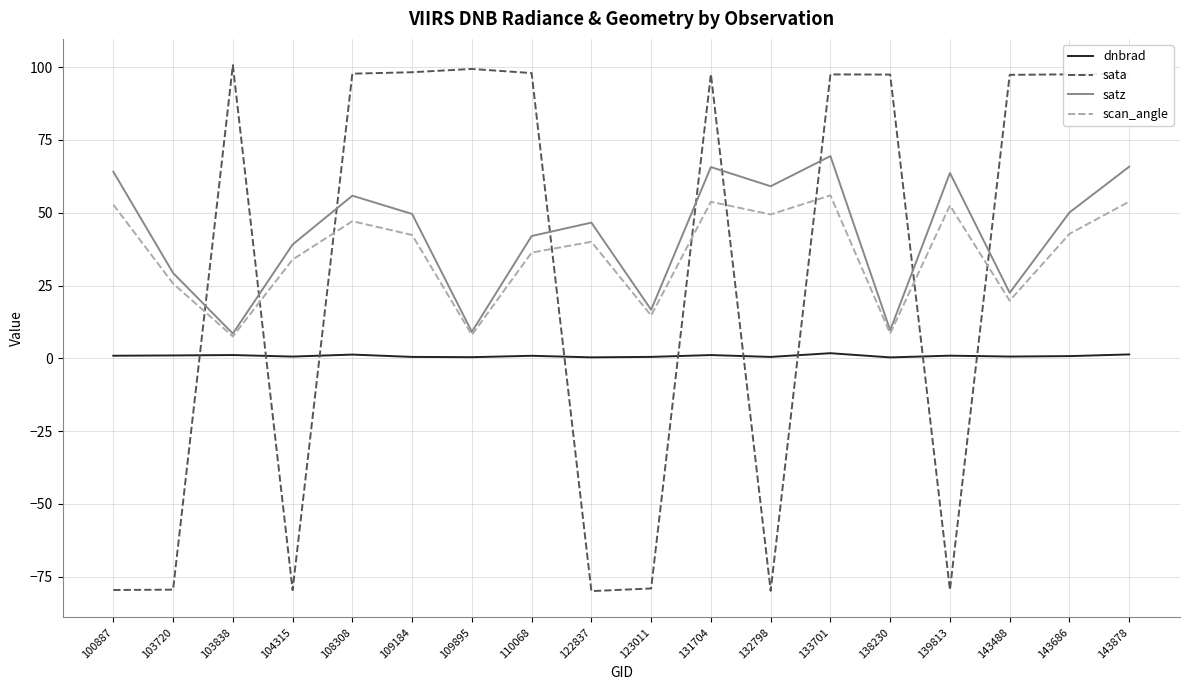

True or false: dnbrad and sata intersect in this chart.

True